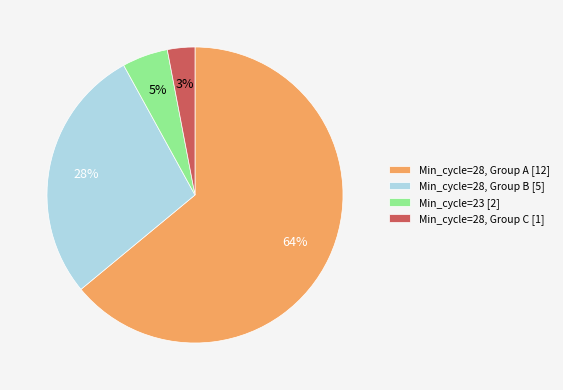

To the nearest percent, what portion does Min_cycle=28, Group C [1] represent?

3%